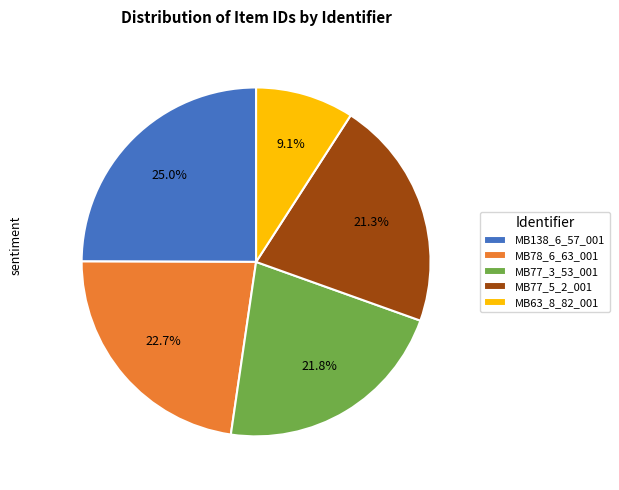

What percentage is the MB77_3_53_001 slice, to the nearest percent?

22%